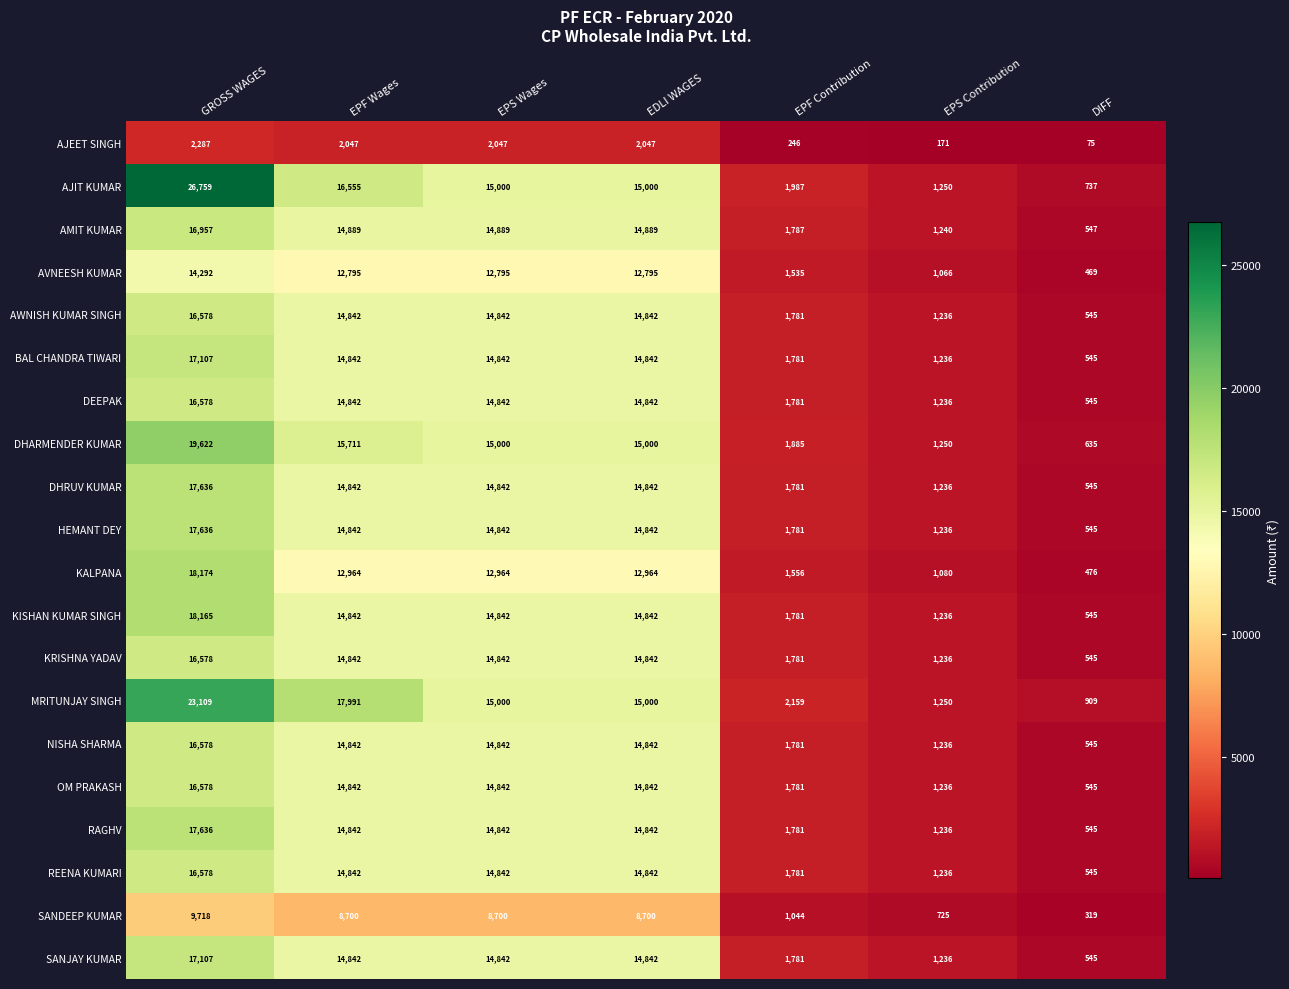

How many series are shown in this chart?

20